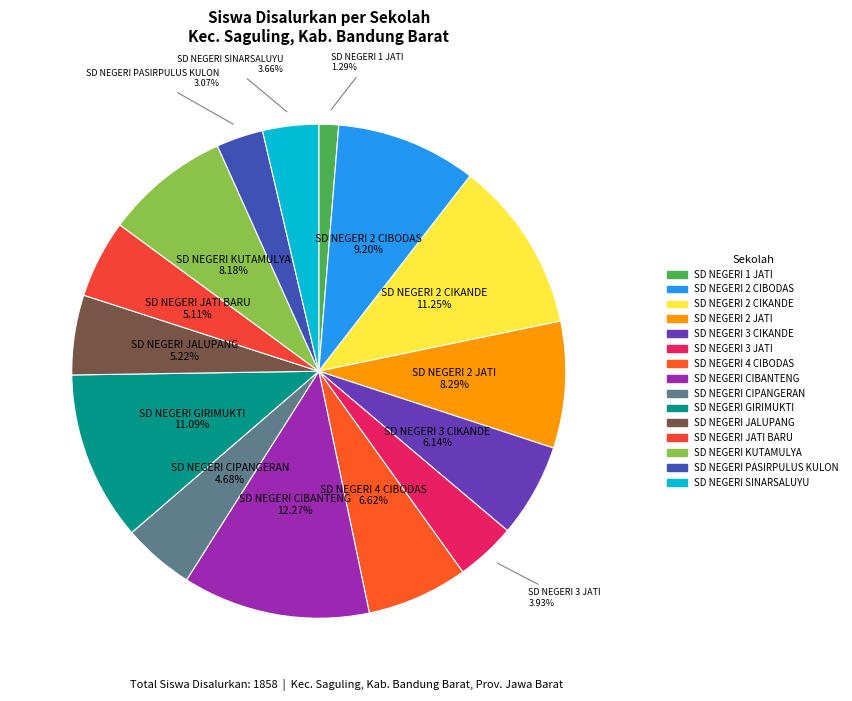

What is the largest slice in the pie chart?

SD NEGERI CIBANTENG